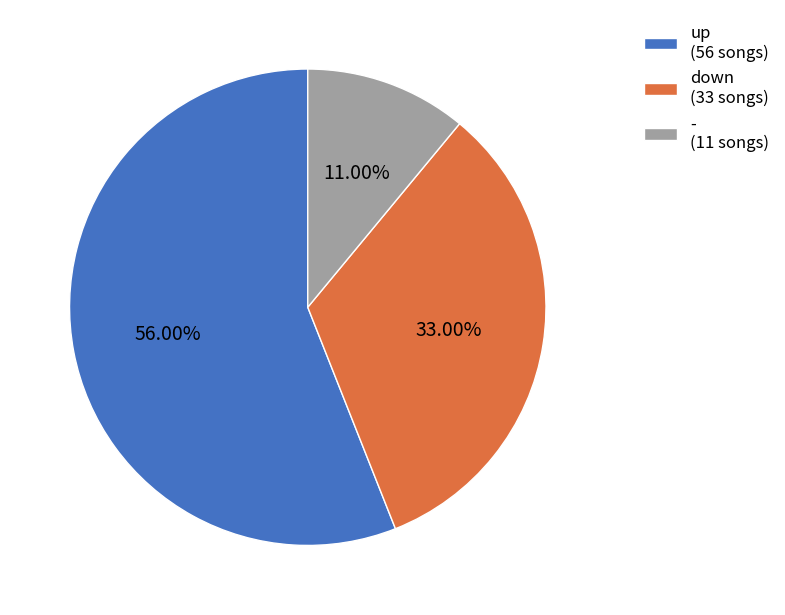

True or false: up accounts for 43% of the total.

False